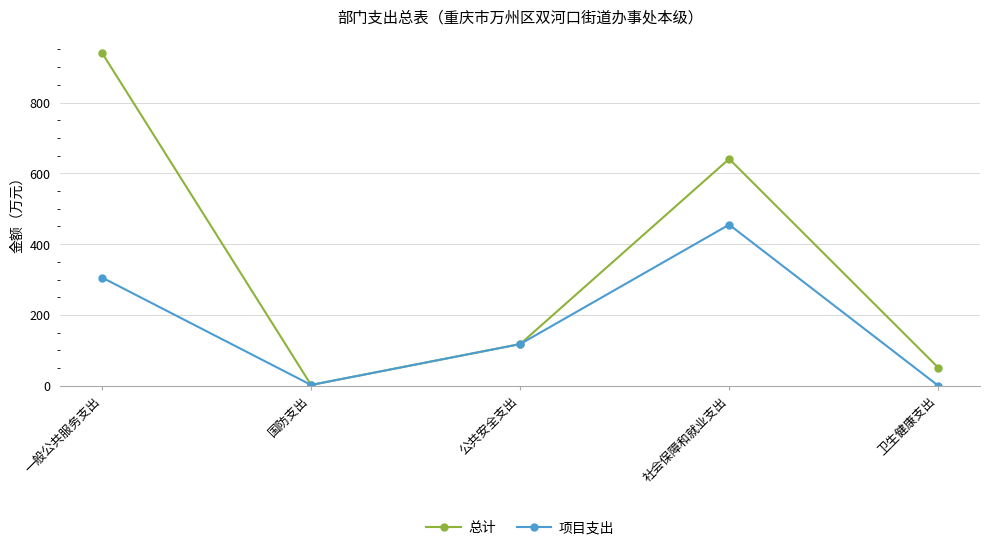

How many values in the 项目支出 series exceed 117?

3